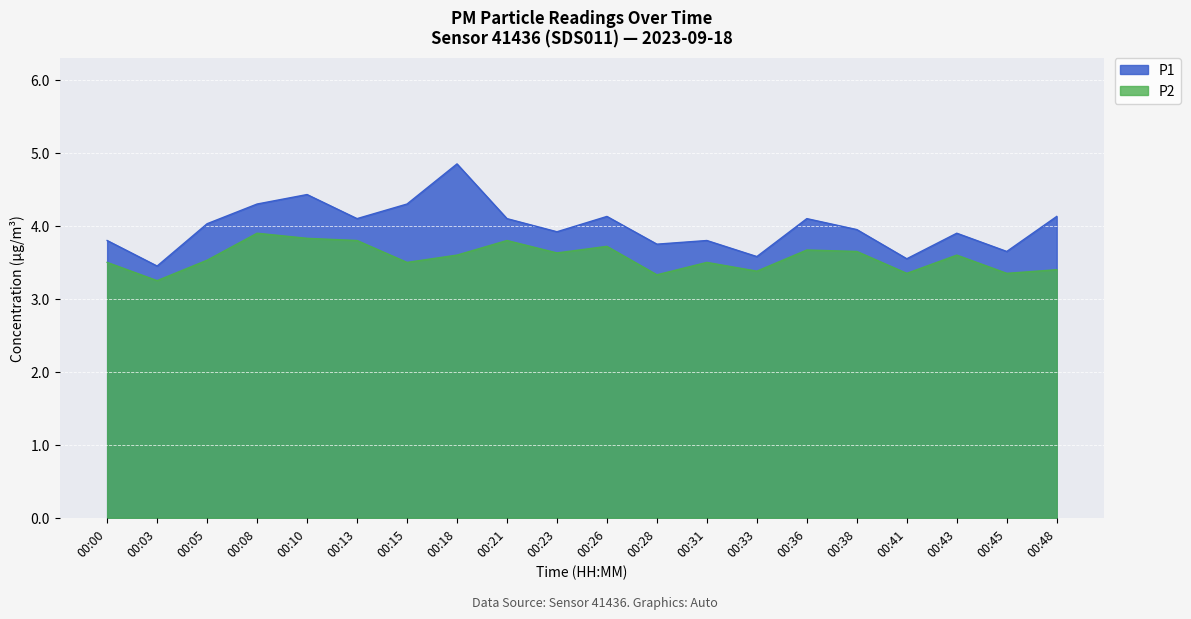

List the labels in order of P1 value, largest first.

00:18, 00:10, 00:08, 00:15, 00:26, 00:48, 00:13, 00:21, 00:36, 00:05, 00:38, 00:23, 00:43, 00:00, 00:31, 00:28, 00:45, 00:33, 00:41, 00:03